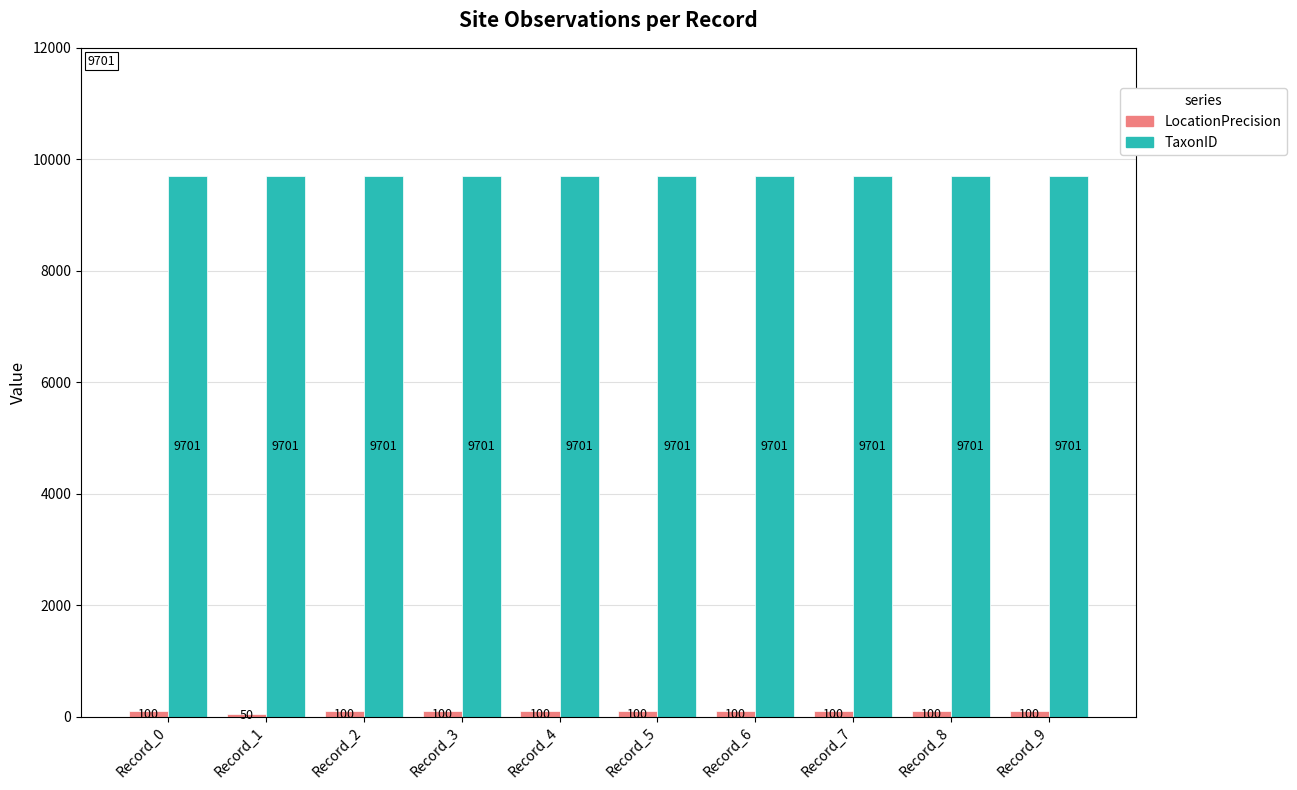

Which series has the largest total across all categories?

TaxonID